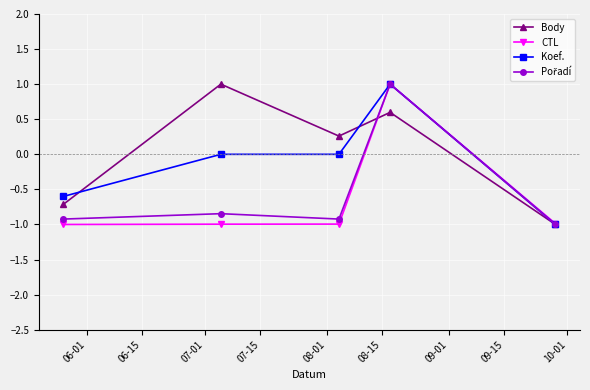

What is the maximum value for Koef.?

1.0